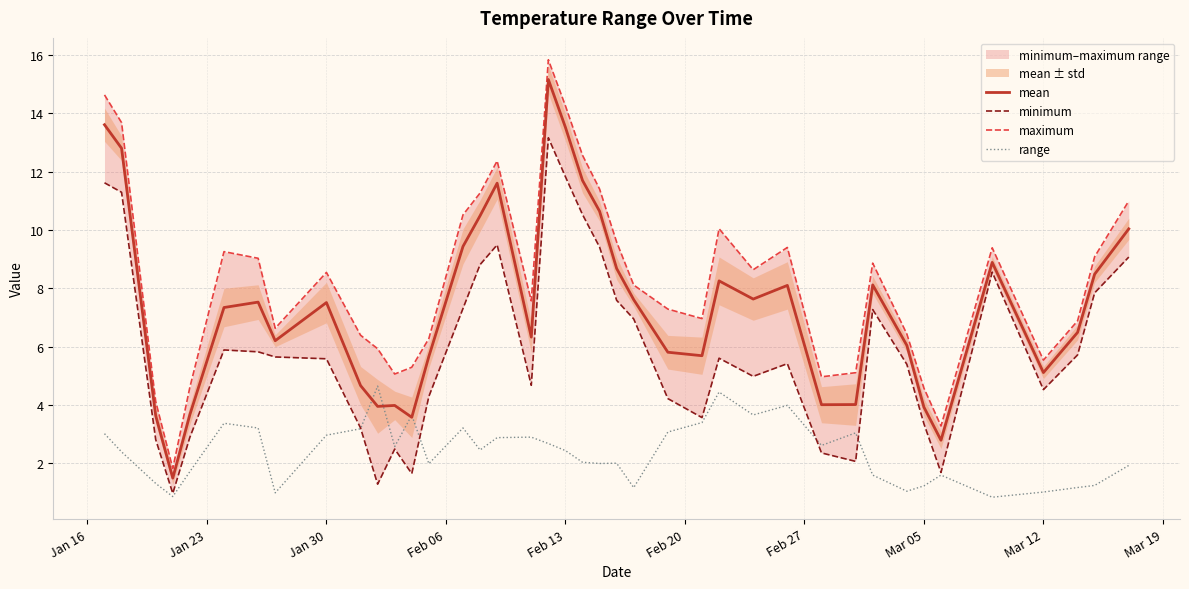

How many data points in maximum are above 8?

21